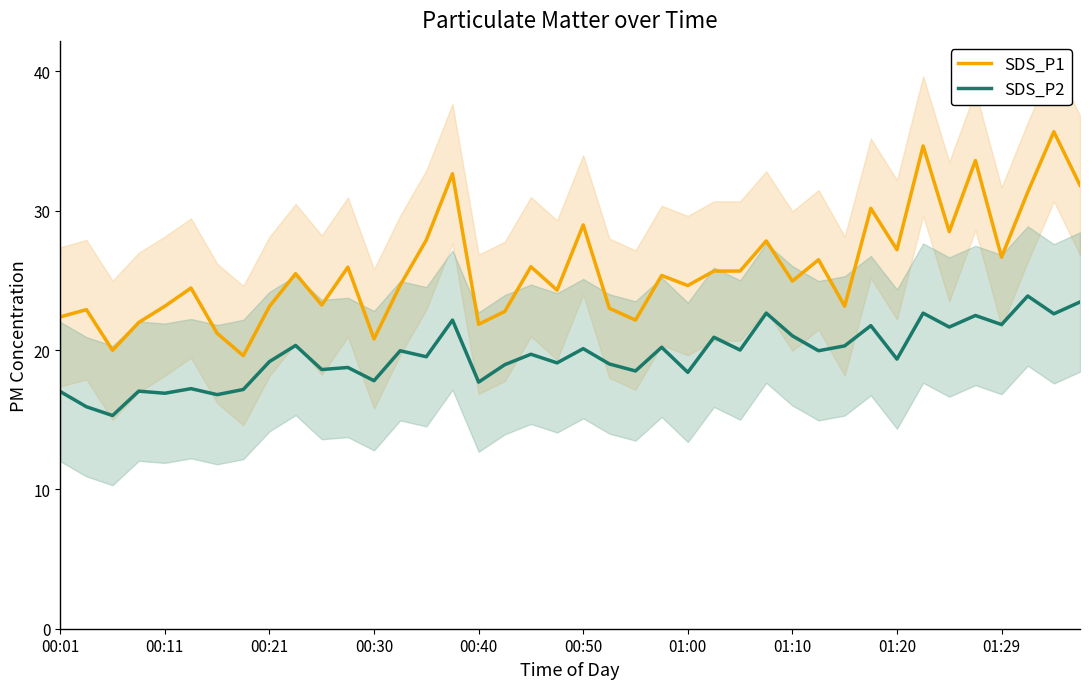

True or false: SDS_P2 and SDS_P1 cross at least once.

False